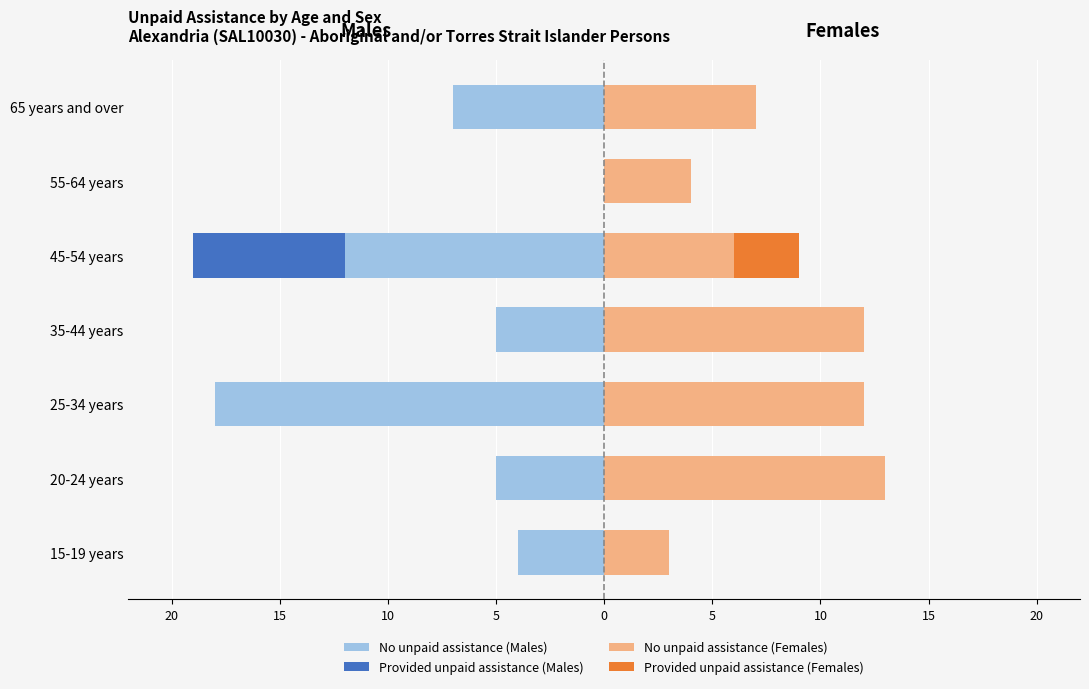

The value of No unpaid assistance (Females) at 65 years and over is 3. True or false?

False